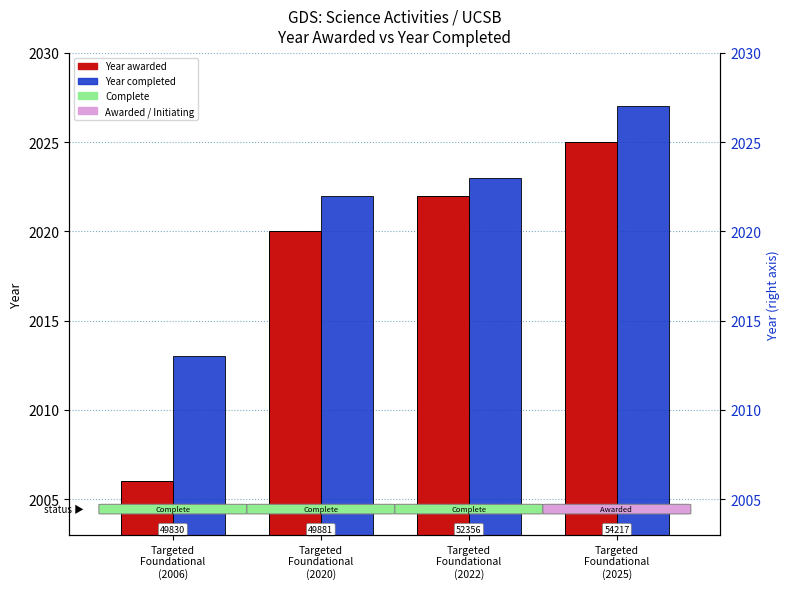

What position from the right is Targeted
Foundational
(2022)?

2